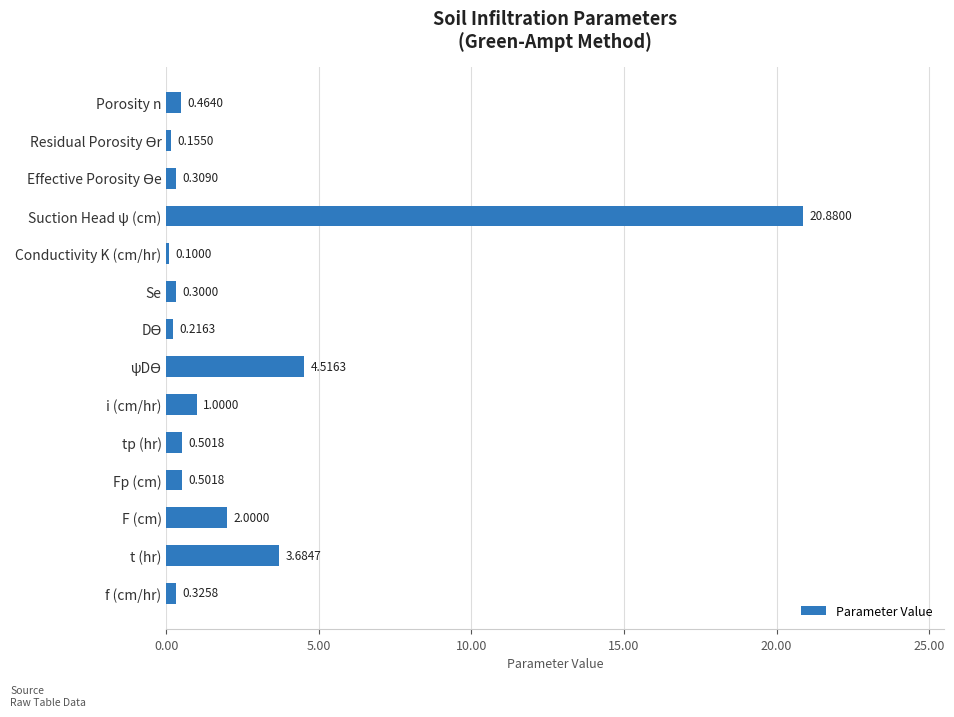

What is the label of the 5th bar from the bottom?

tp (hr)